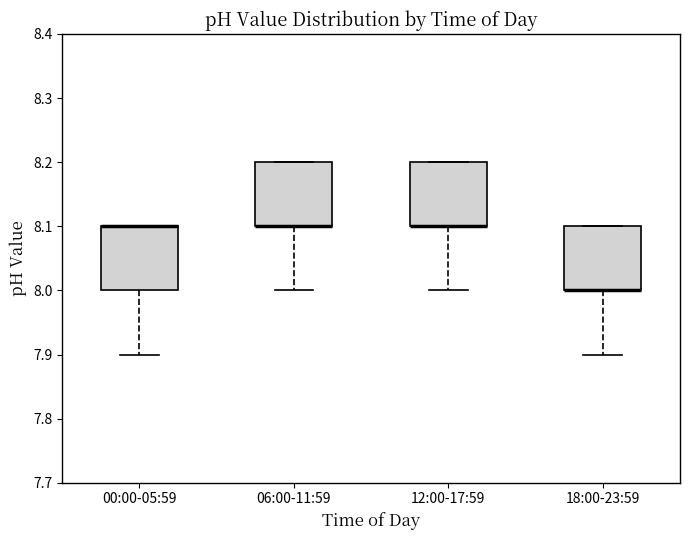

Reading left to right, read every box against the y-axis: the position of its median line, the range the box covers, and the ends of its whiskers. The values are not printed on the chart, so give them approximately, as read against the axis.

00:00-05:59: median 8.1 (drawn on the box's upper edge), box 8.0 to 8.1, whiskers 7.9 to 8.1
06:00-11:59: median 8.1 (drawn on the box's lower edge), box 8.1 to 8.2, whiskers 8.0 to 8.2
12:00-17:59: median 8.1 (drawn on the box's lower edge), box 8.1 to 8.2, whiskers 8.0 to 8.2
18:00-23:59: median 8.0 (drawn on the box's lower edge), box 8.0 to 8.1, whiskers 7.9 to 8.1